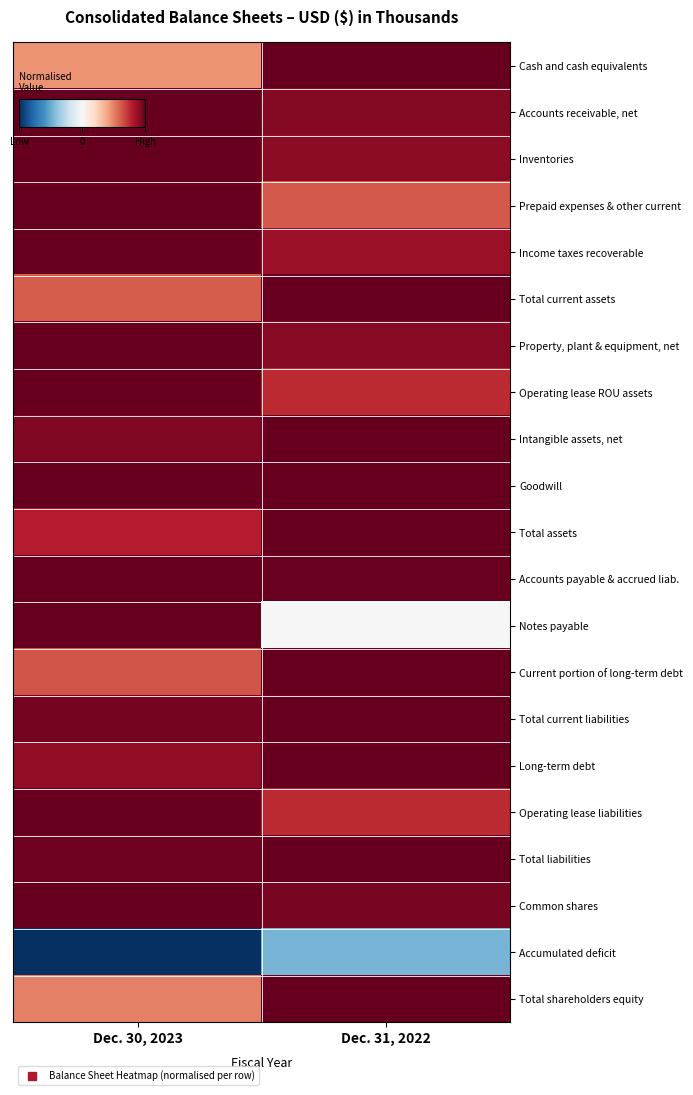

Which category has the highest value across all series?

Dec. 31, 2022